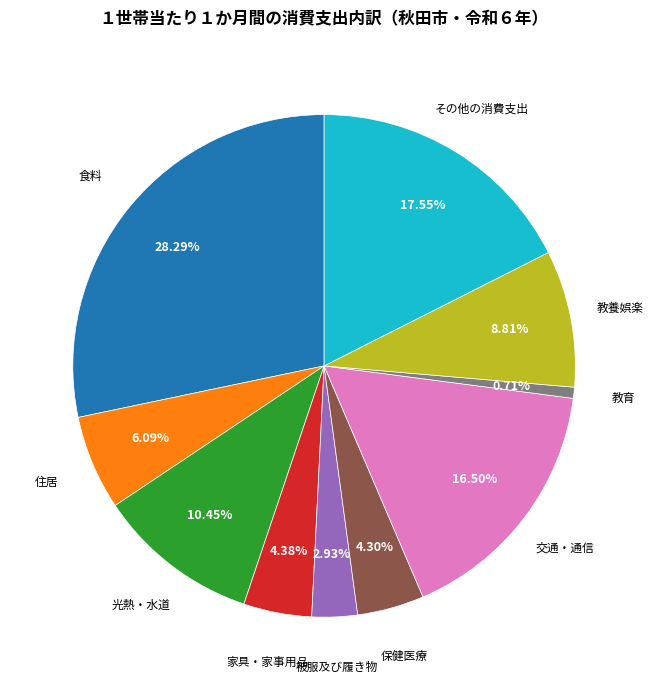

What is the ratio of the value at 住居 to the value at 食料?

0.2